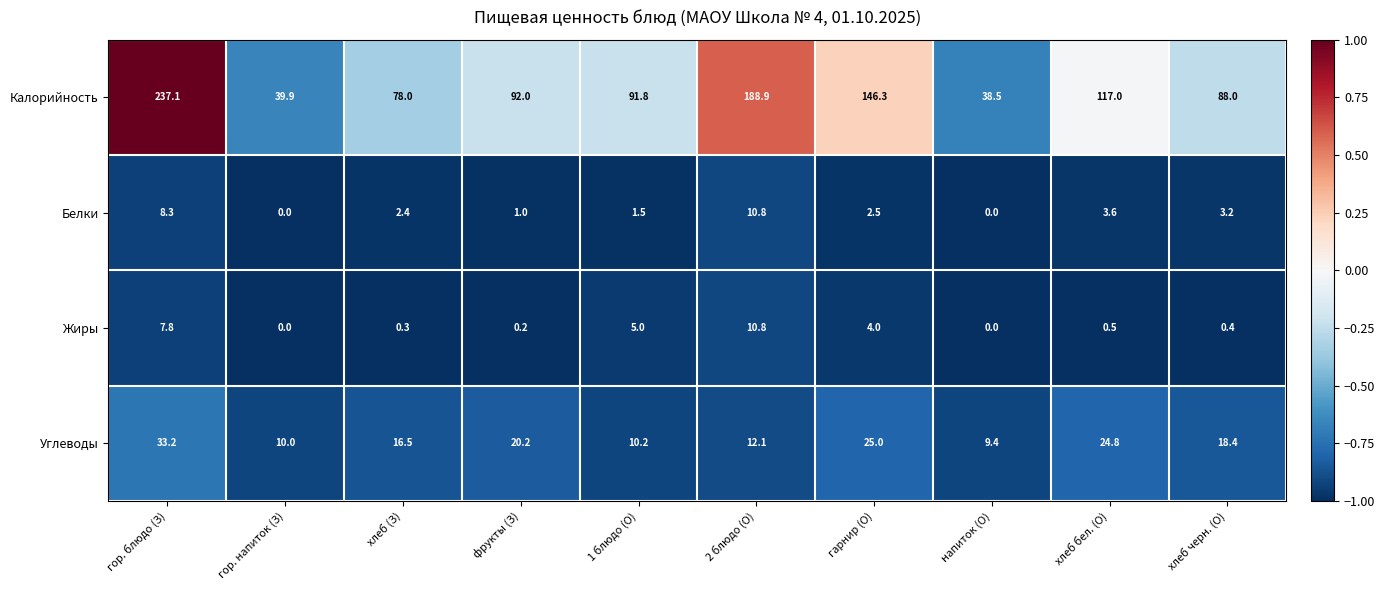

What is the highest value of the Углеводы series?

33.2